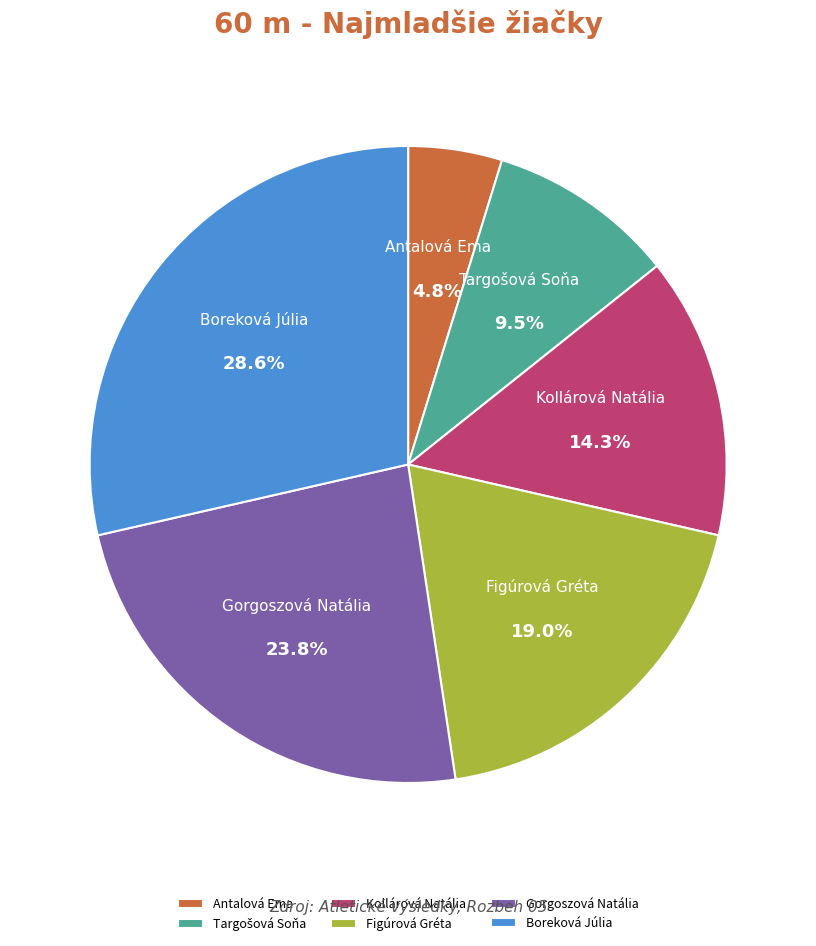

Approximately how many times larger is the value at Gorgoszová Natália compared to Kollárová Natália?

1.7